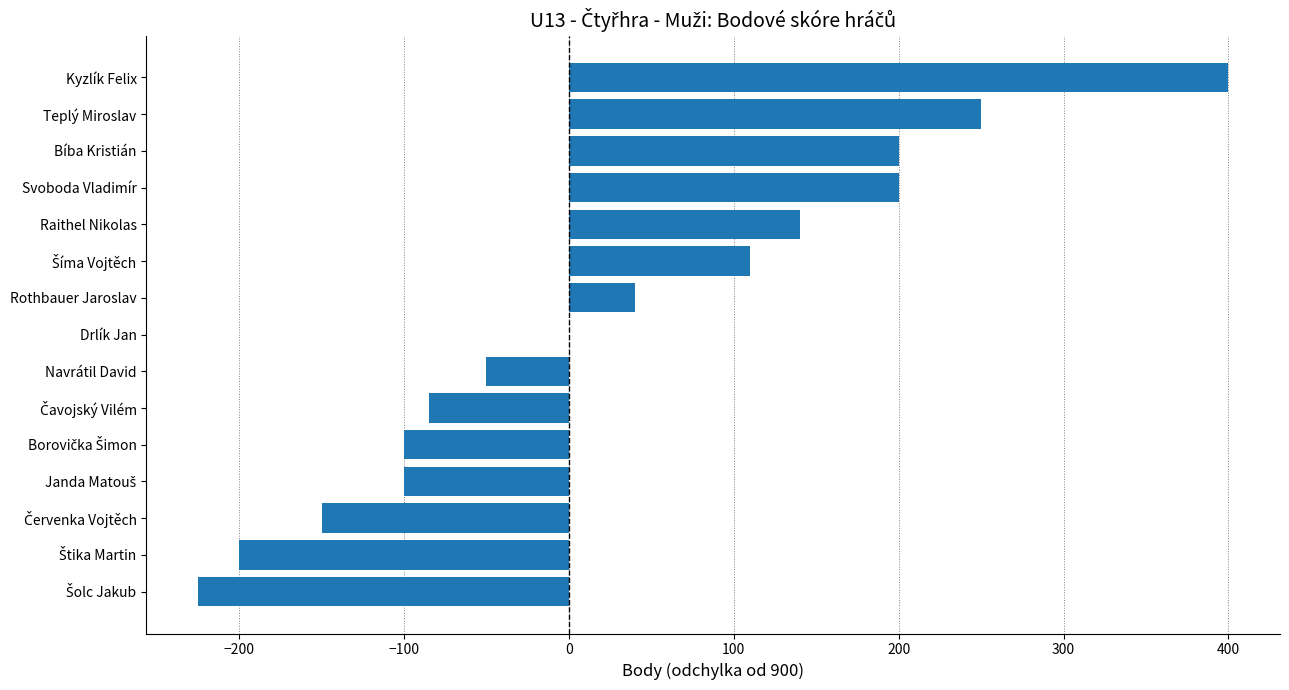

What is the ratio of the value at Bíba Kristián to the value at Teplý Miroslav?

0.8